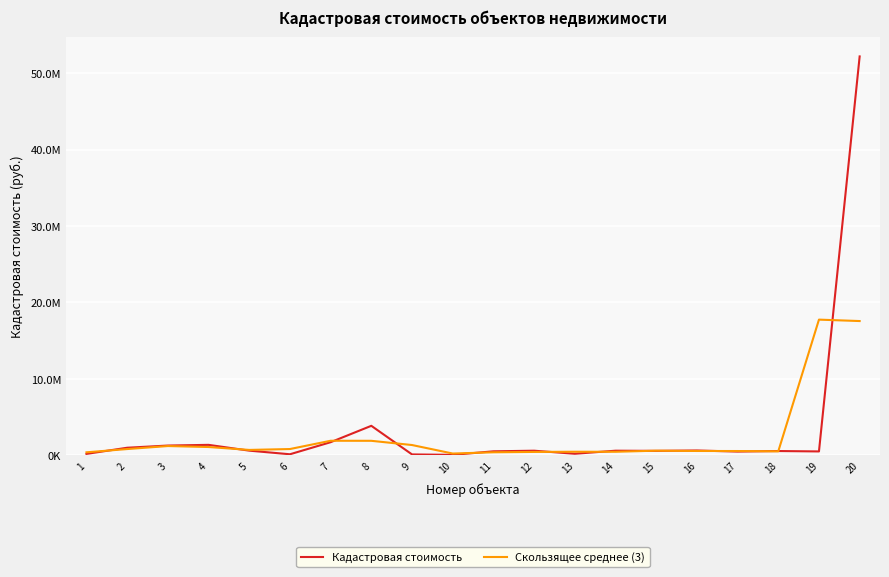

List the labels in order of Кадастровая стоимость value, largest first.

20, 8, 7, 4, 3, 2, 16, 5, 12, 14, 15, 18, 11, 19, 17, 13, 1, 6, 9, 10